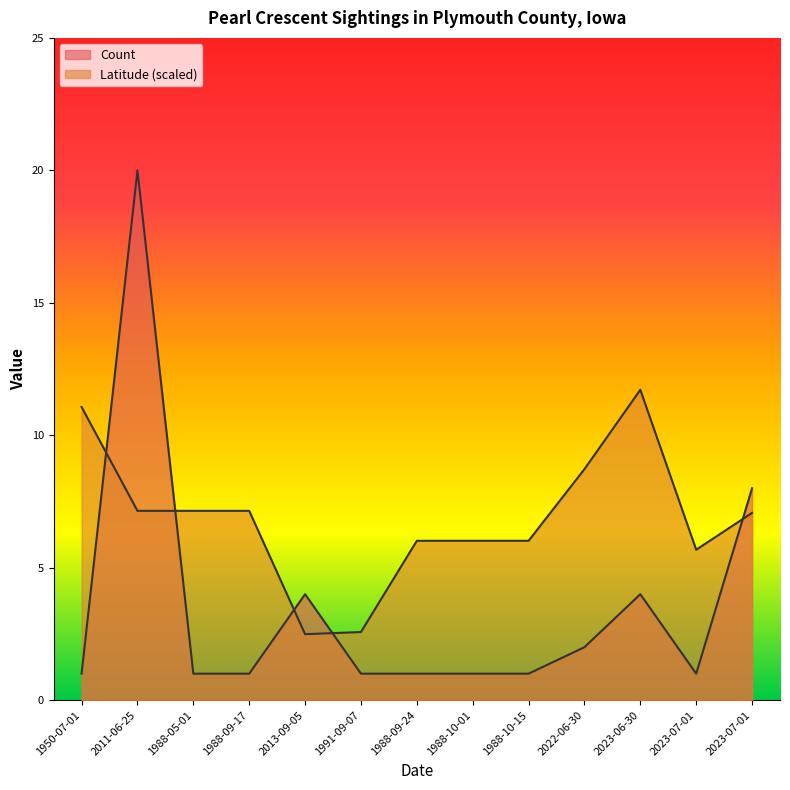

True or false: Count and Latitude intersect in this chart.

True